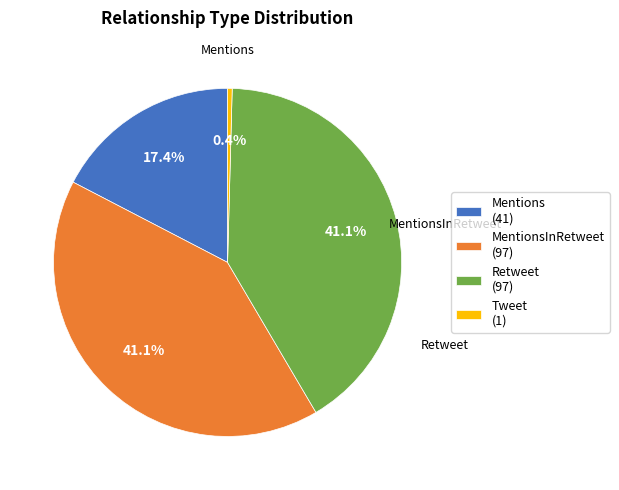

To the nearest percent, what is the difference between the largest and smallest slice percentages?

41%